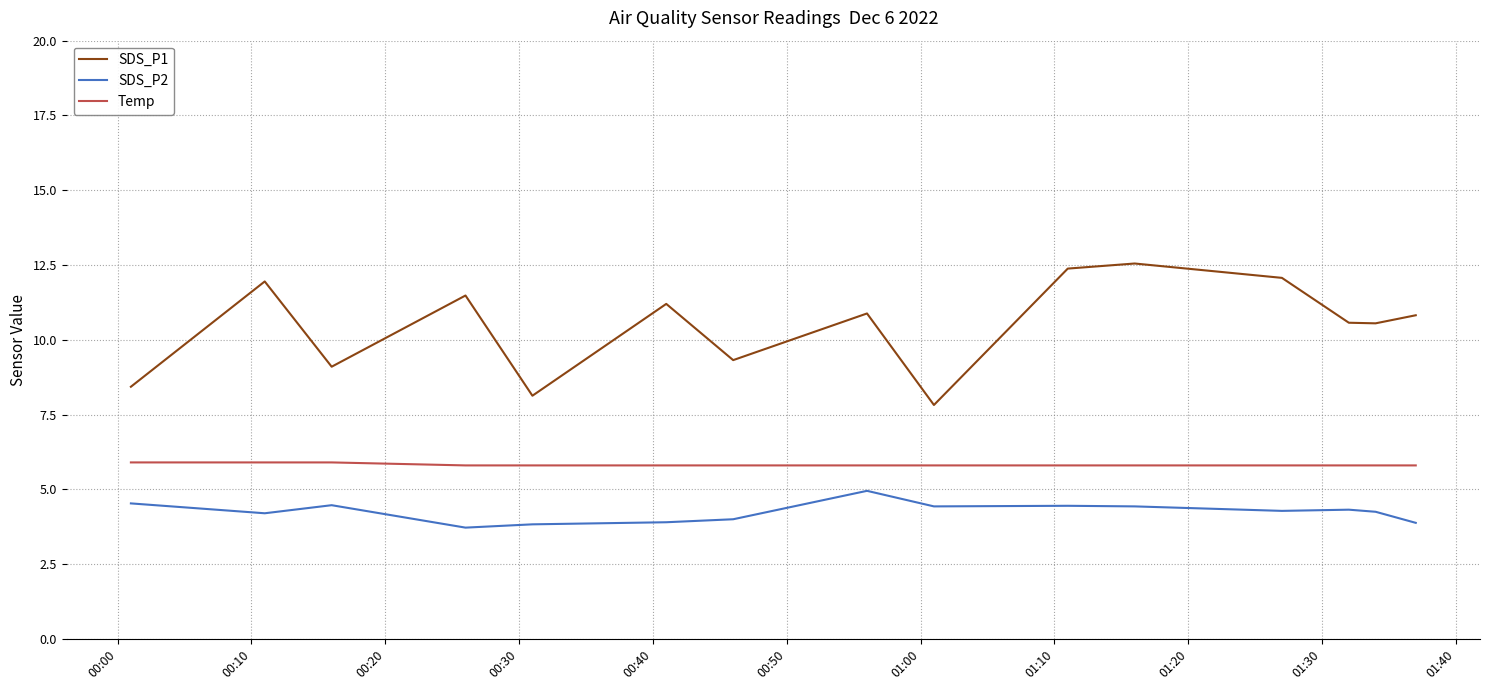

List the series in order of their overall mean, lowest first.

SDS_P2, Temp, SDS_P1